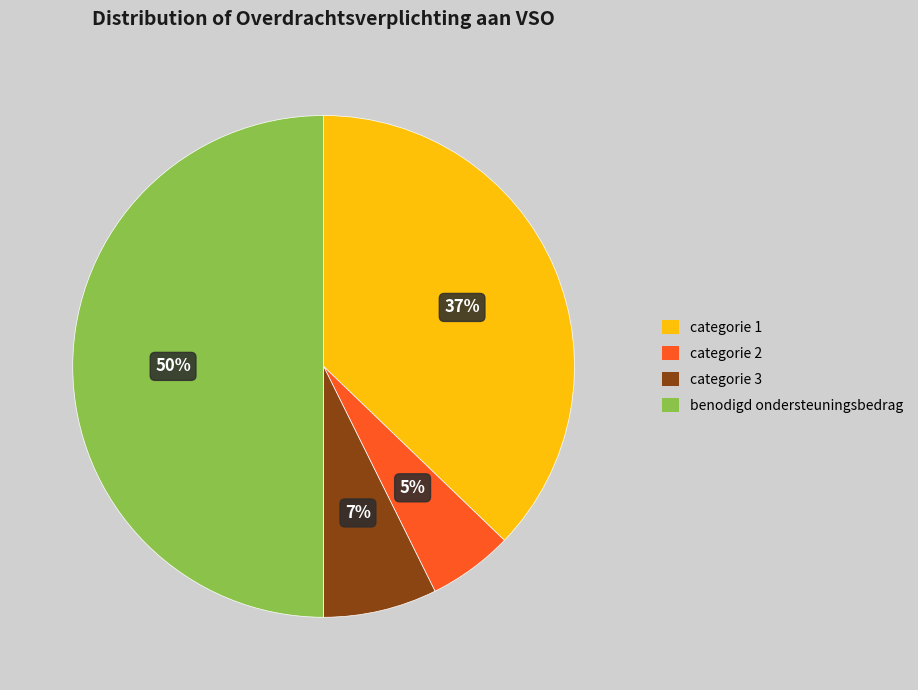

Which slice is the smallest?

categorie 2